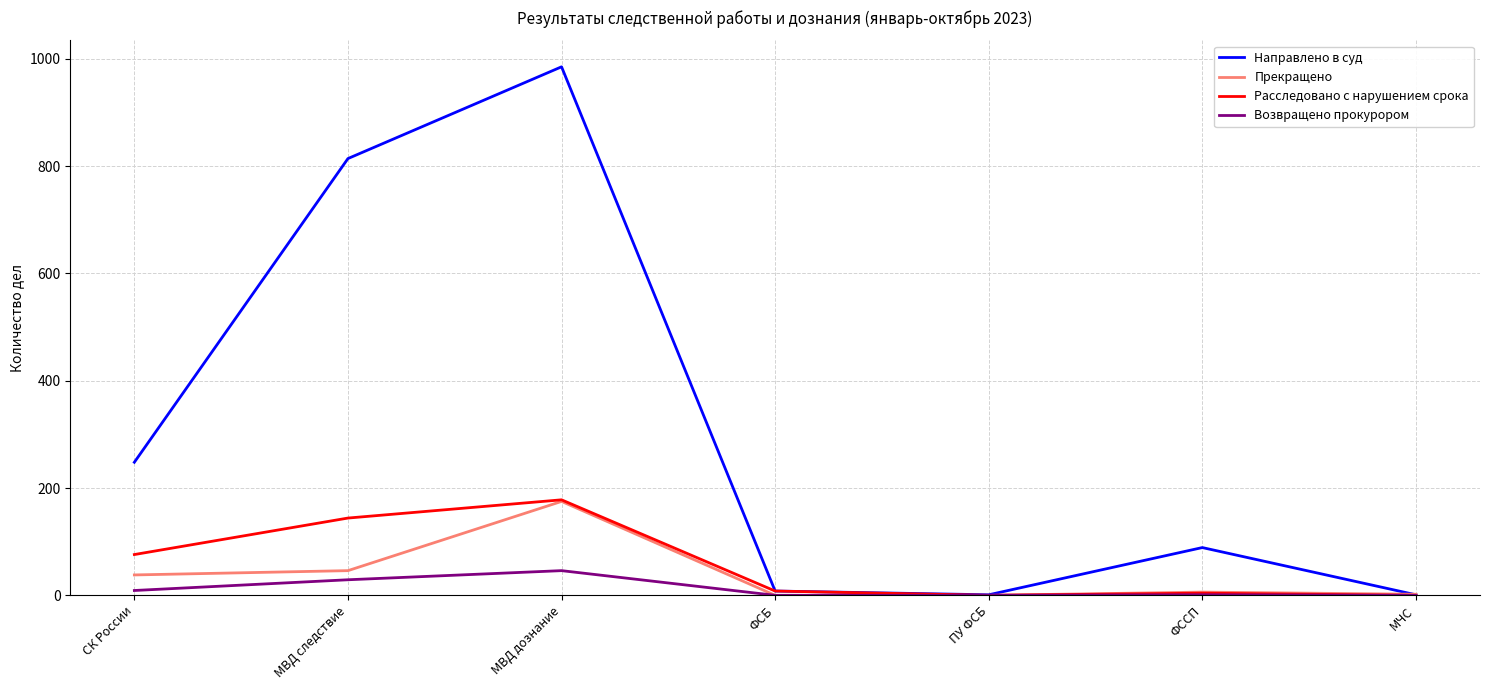

What is the difference between the maximum and second lowest values in the Расследовано с нарушением срока series?

178